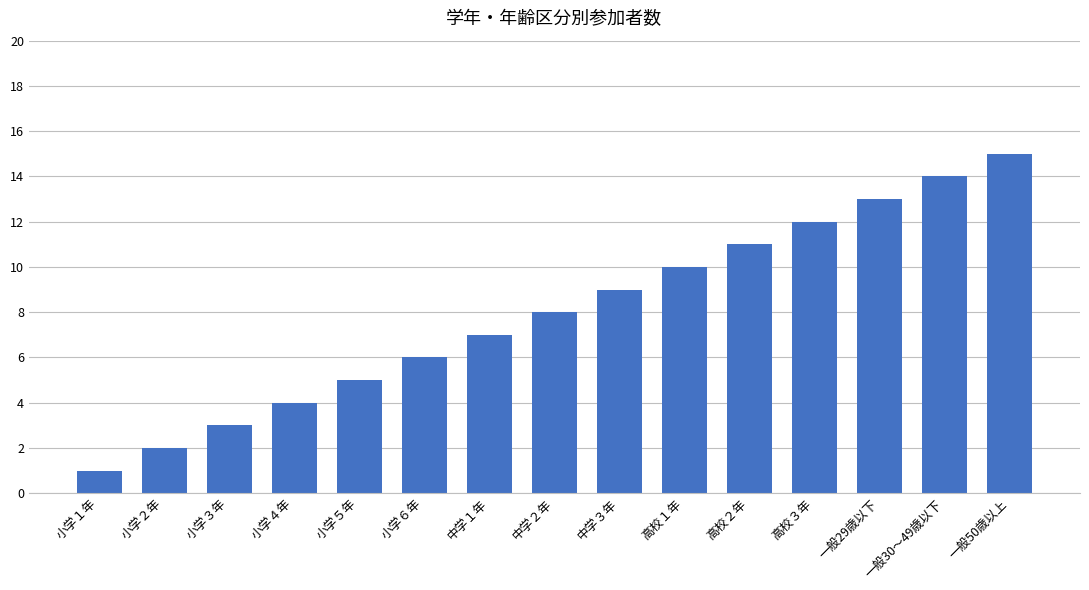

The chart shows a value of 9 at 中学３年. True or false?

True